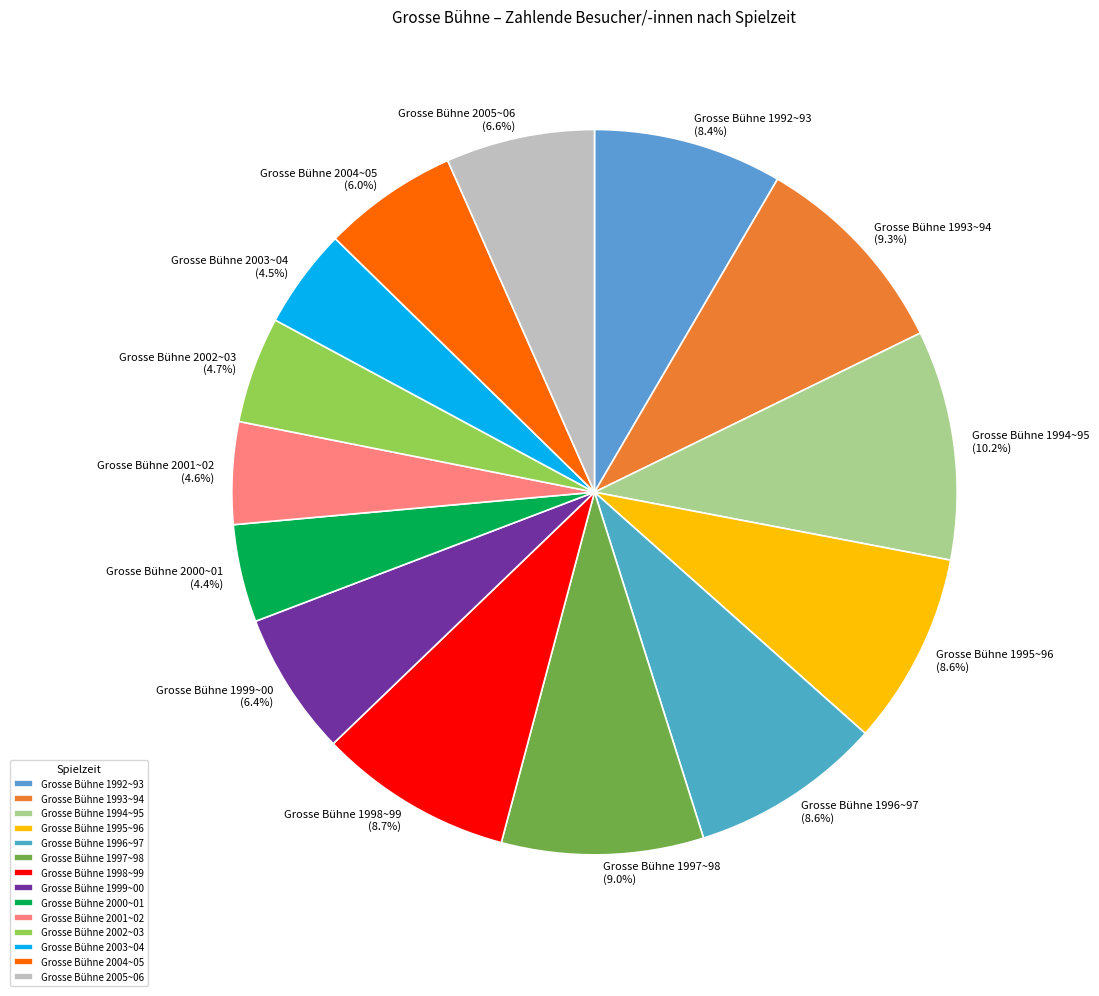

Between Grosse Bühne 1994~95 and Grosse Bühne 1996~97, which is larger?

Grosse Bühne 1994~95